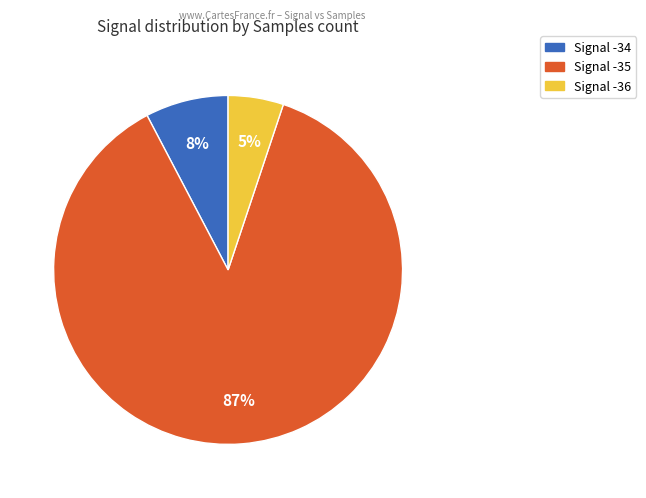

Is there a majority slice in this chart?

Yes